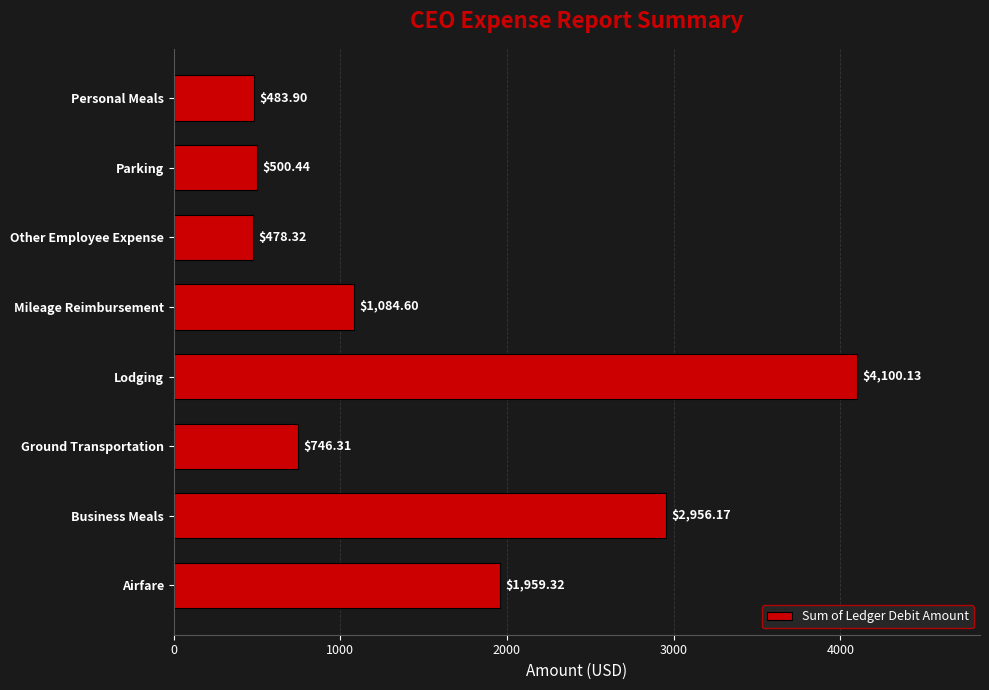

What is the minimum value shown in the chart?

478.3